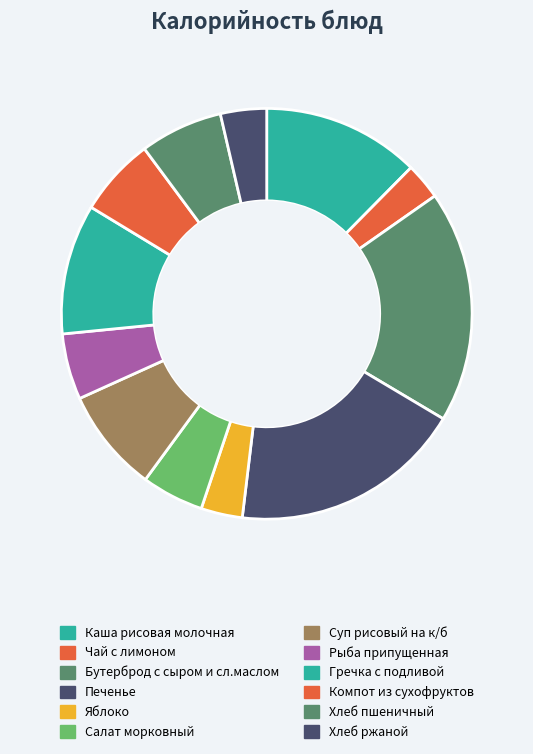

Which category has the smallest portion of the pie?

Чай с лимоном